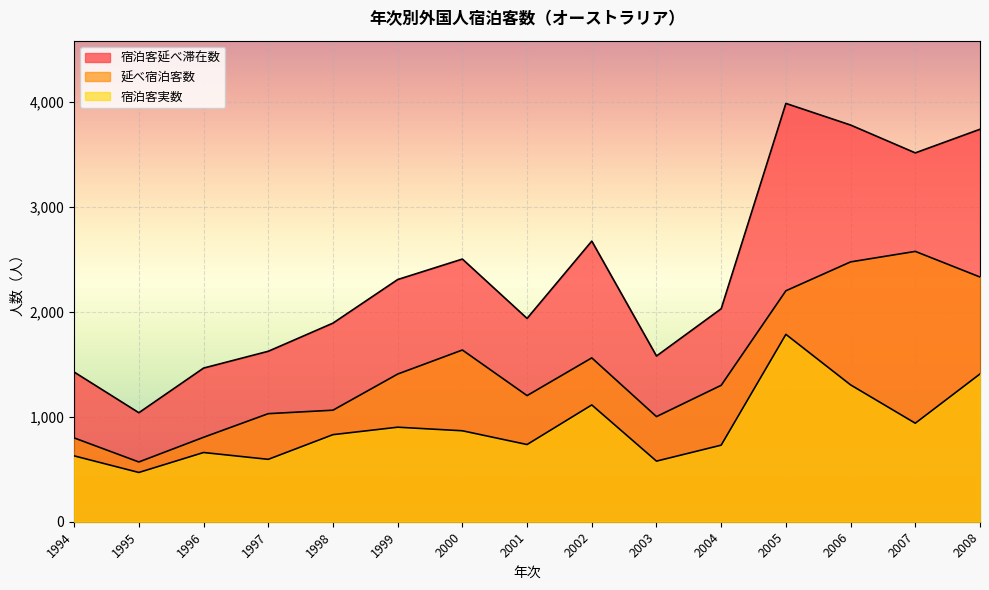

Which series changed the most between 2003 and 2007?

宿泊客延べ滞在数